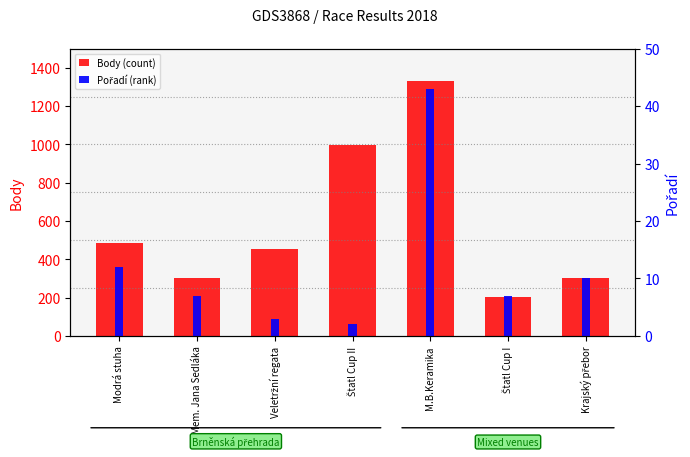

Rank the series by their average value, from highest to lowest.

Body, Pořadí